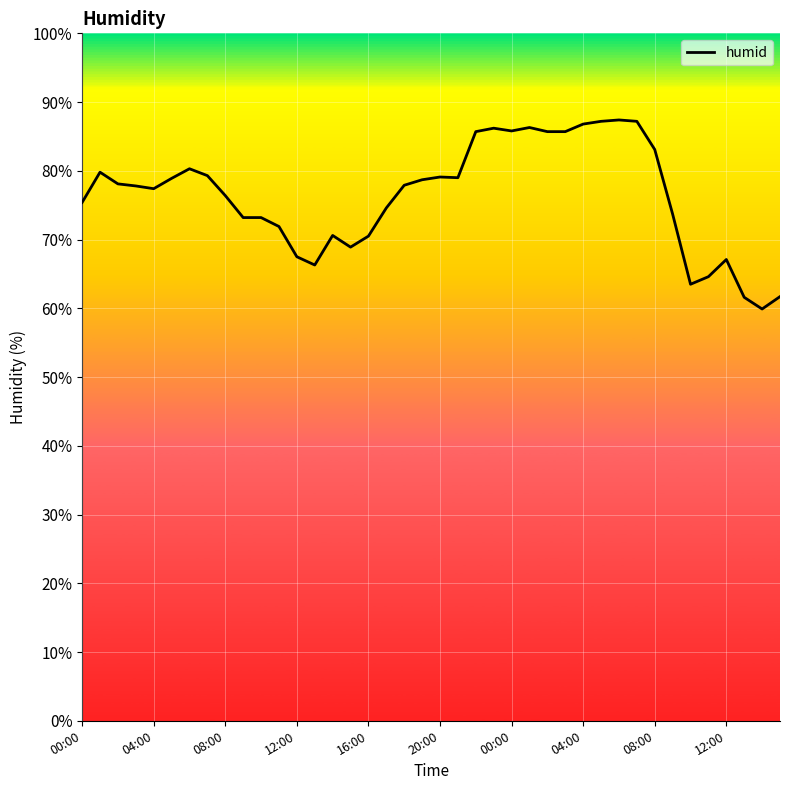

What is the maximum value shown in the chart?

87.4